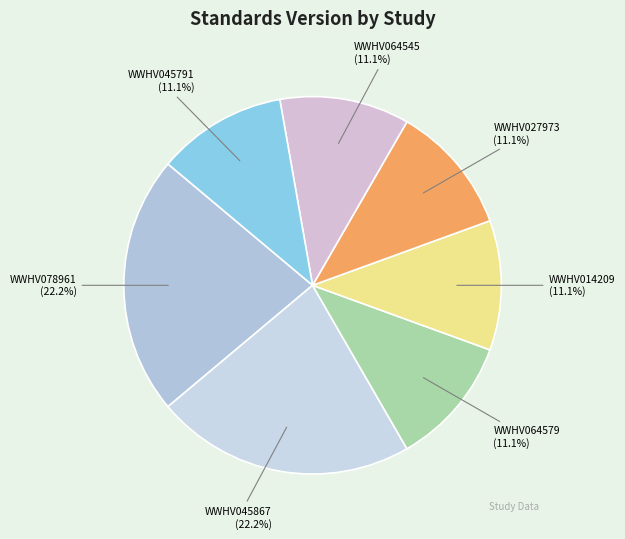

What percentage is the WWHV078961 slice, to the nearest percent?

22%